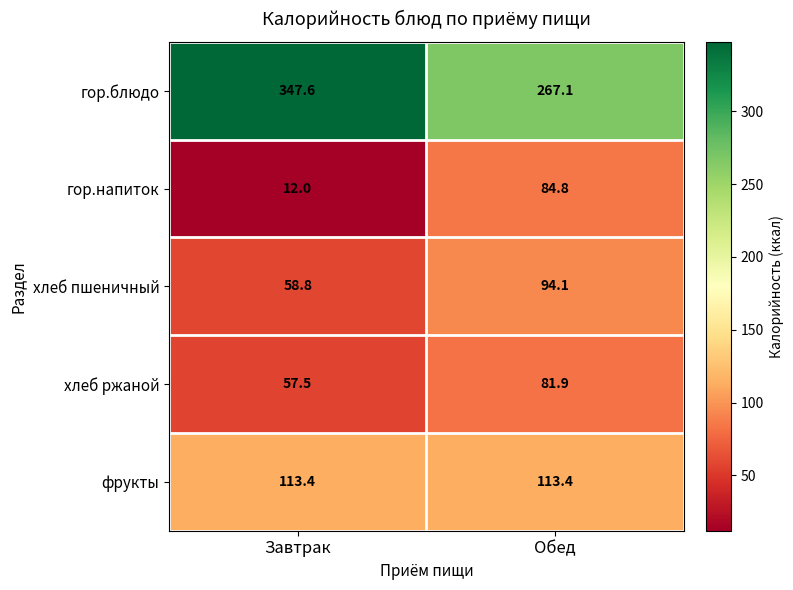

What is the greatest value displayed?

347.6